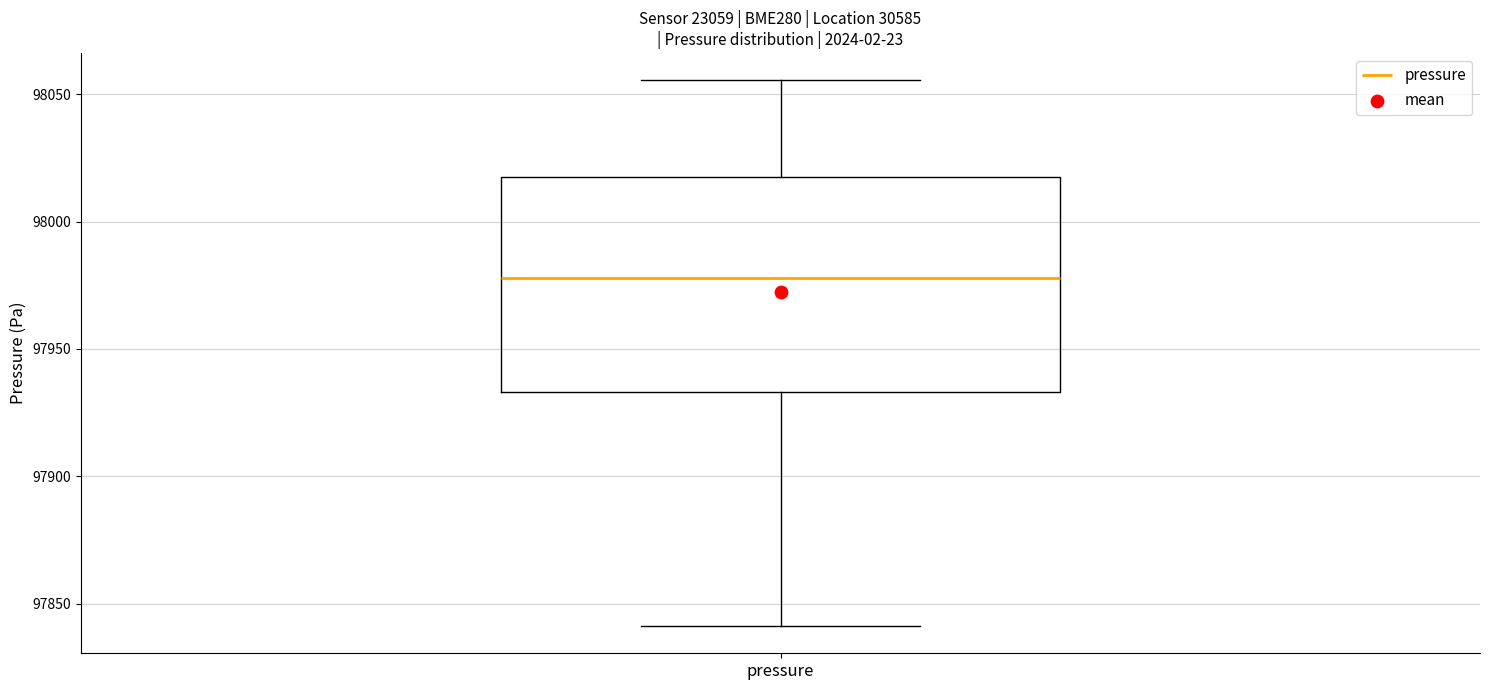

Read this box plot against the y-axis: the position of the median line, the range covered by the box, and the ends of both whiskers. The values are not printed on the chart, so give them approximately, as read against the axis.

median 97980, box 97935 to 98015, whiskers 97840 to 98055